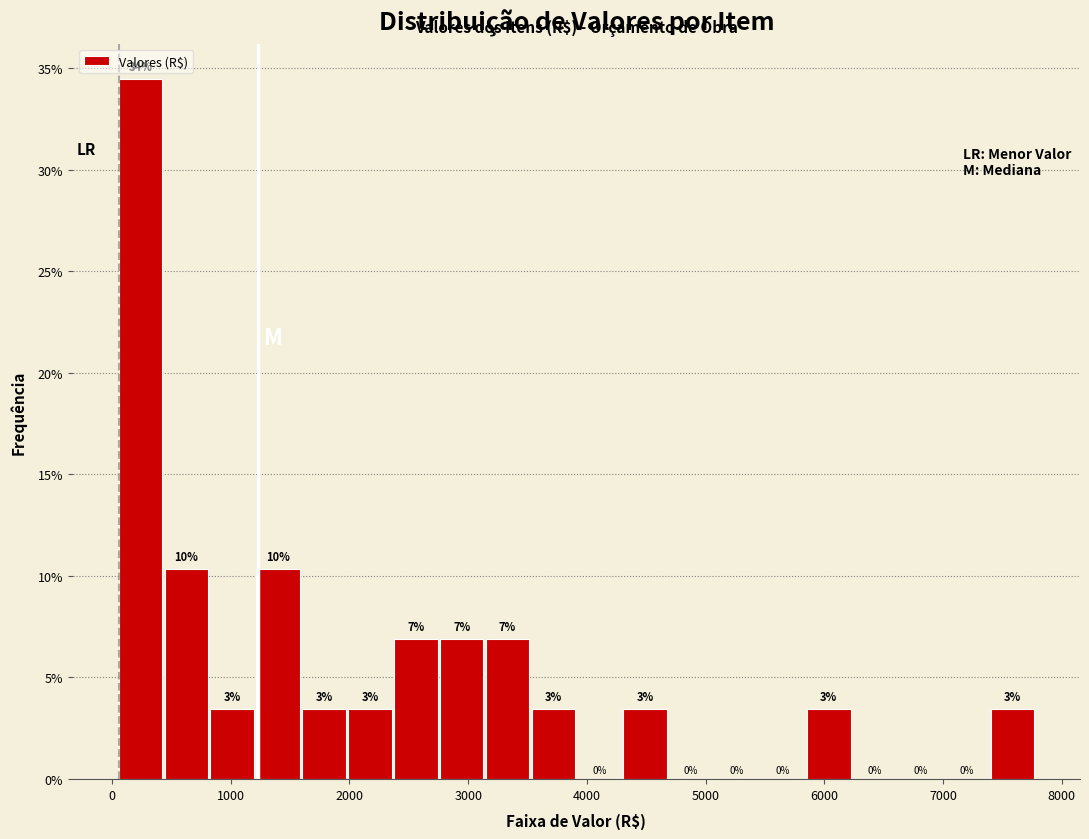

Around what value on the x-axis is the tallest bar? Give the approximate position of its centre, as read against the axis.

200